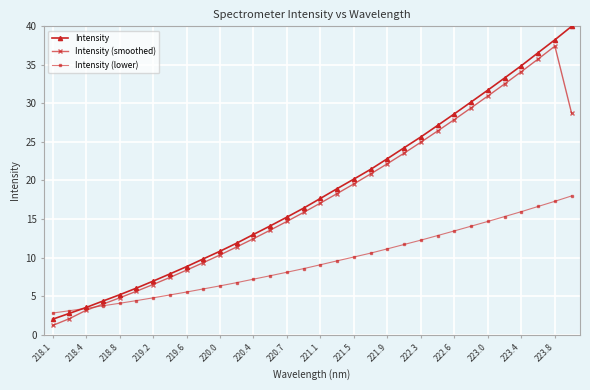

What is the value of the Intensity (smoothed) point at the 8th from the left?

7.4